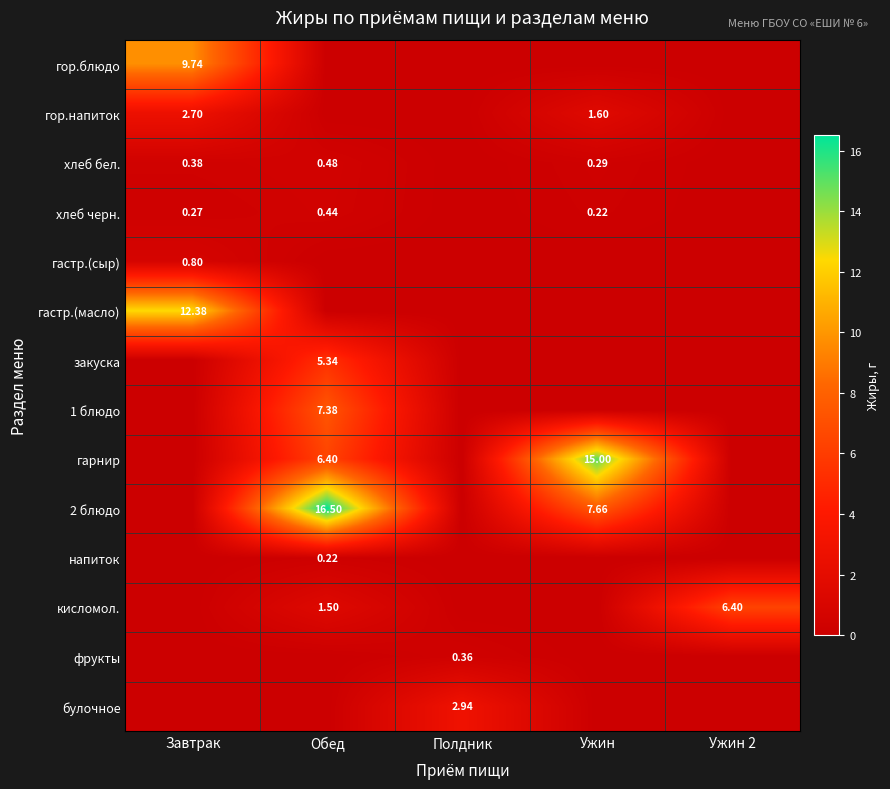

Is it true that гастр.(сыр) equals 0.0 at Ужин 2?

True